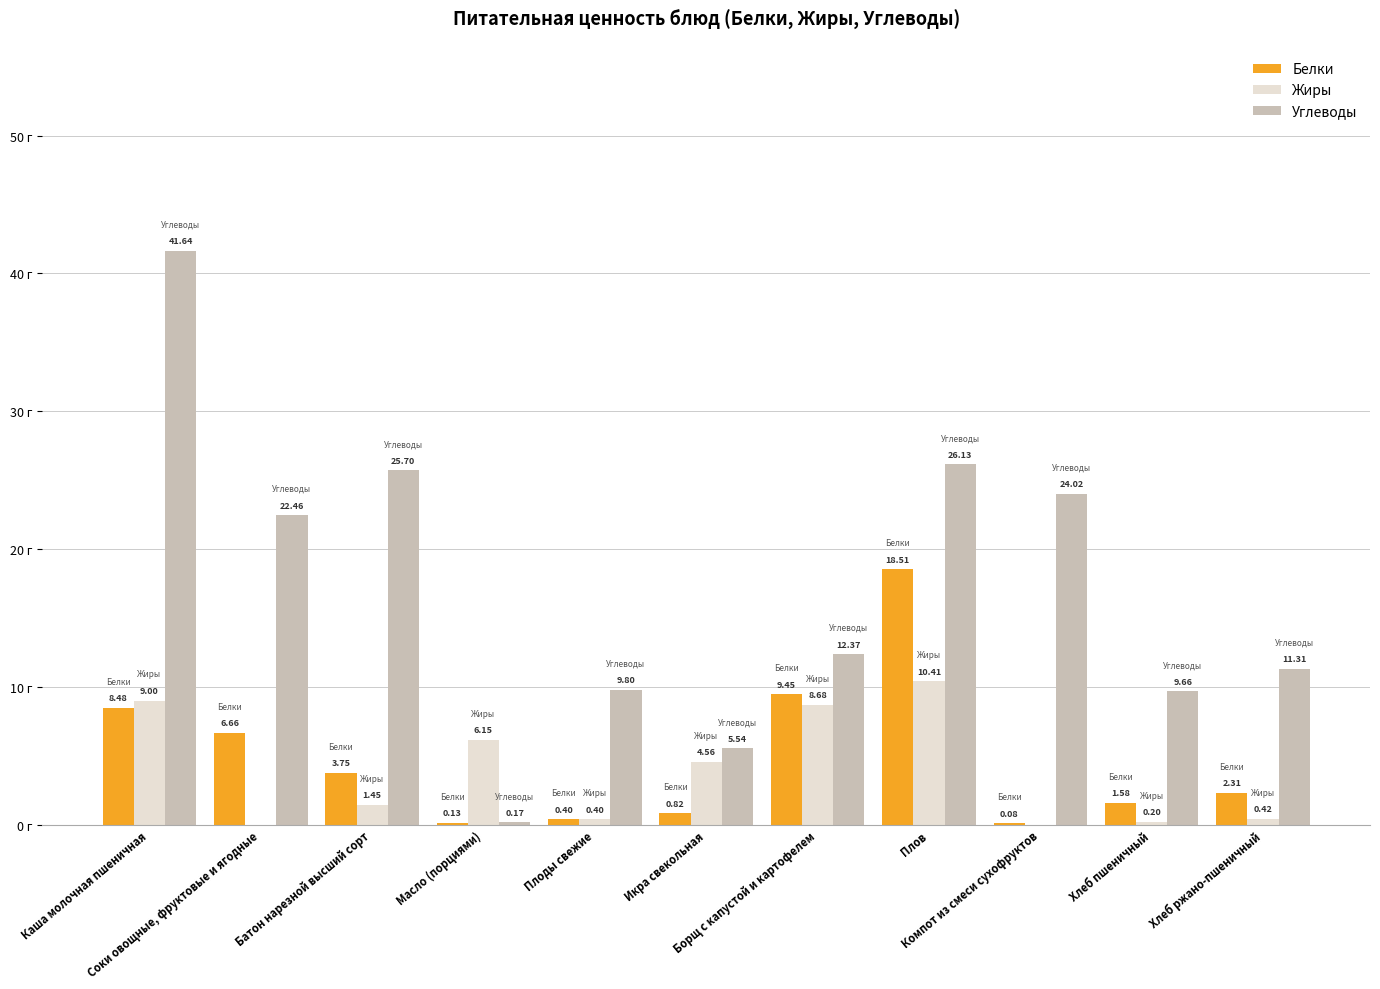

Which series has the largest total across all categories?

Углеводы